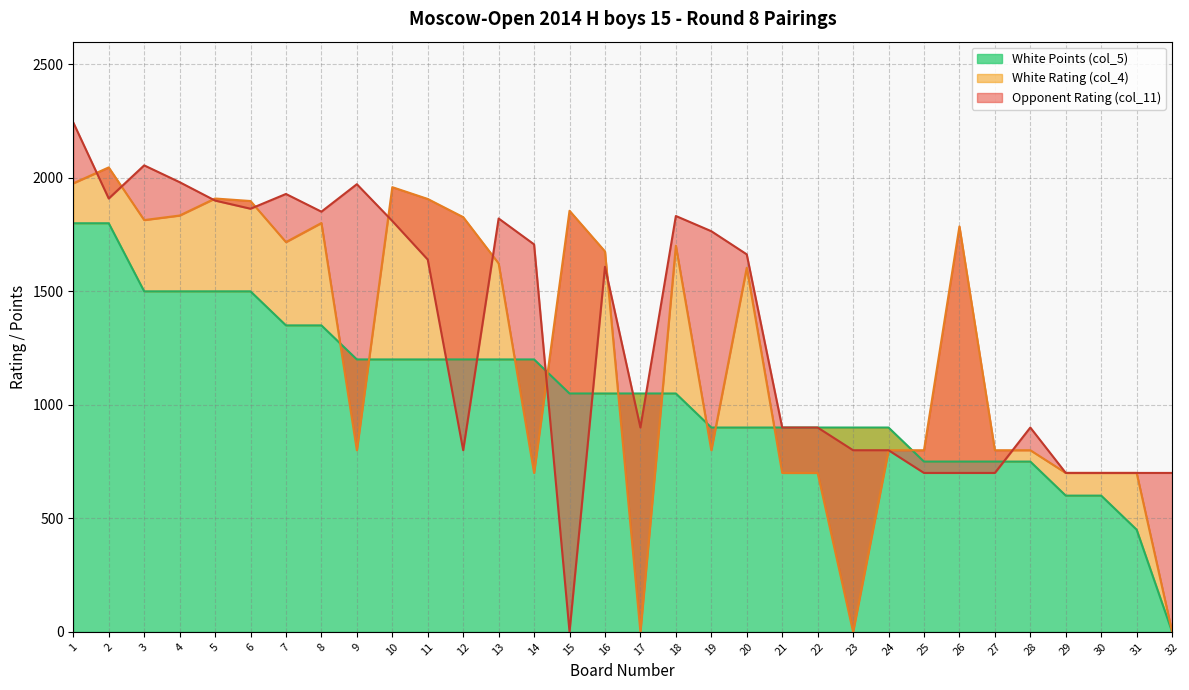

What is the sum of all Opponent Rating (col_11) values?

42451